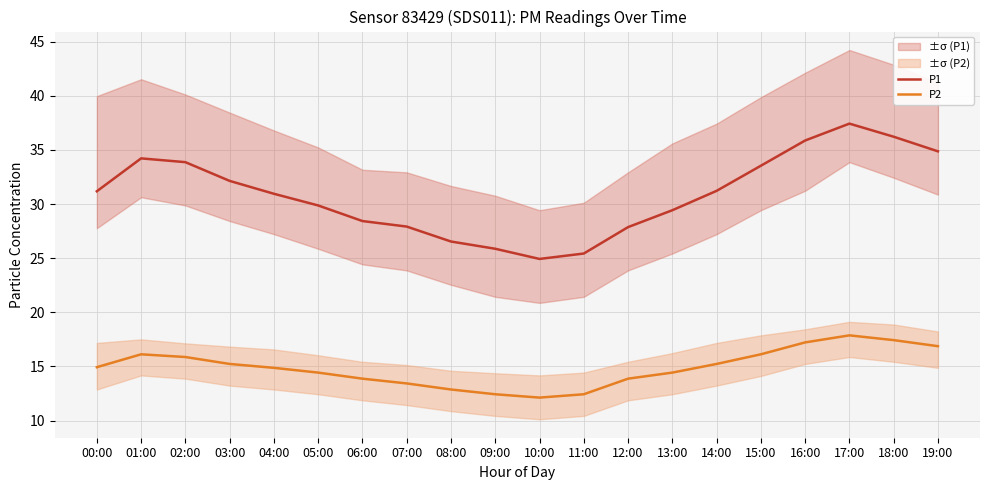

List the labels in order of P1 value, smallest first.

10:00, 11:00, 09:00, 08:00, 12:00, 07:00, 06:00, 13:00, 05:00, 04:00, 00:00, 14:00, 03:00, 15:00, 02:00, 01:00, 19:00, 16:00, 18:00, 17:00